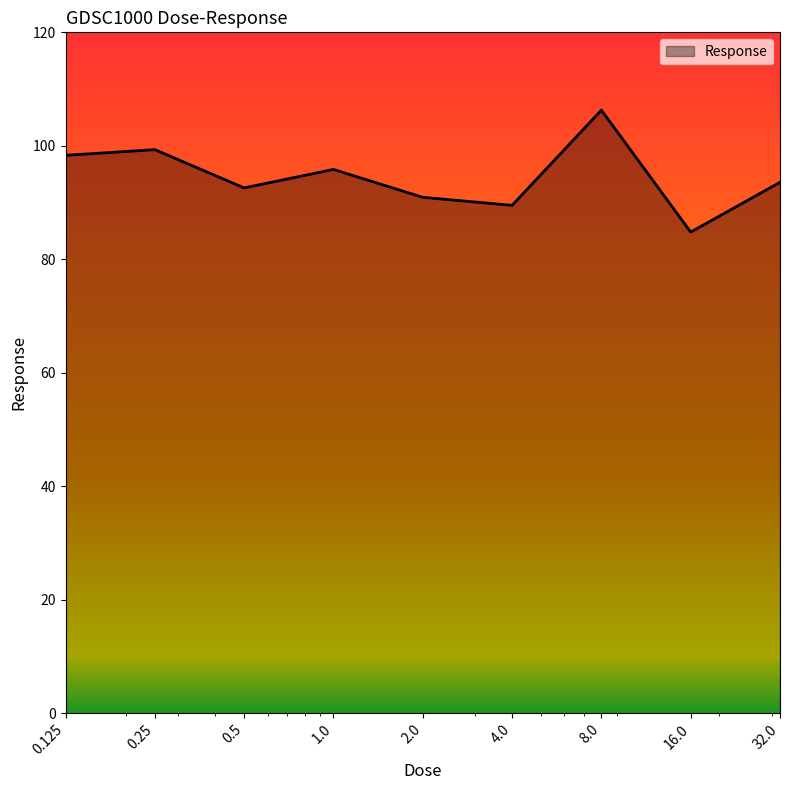

What is the greatest value displayed?

106.3